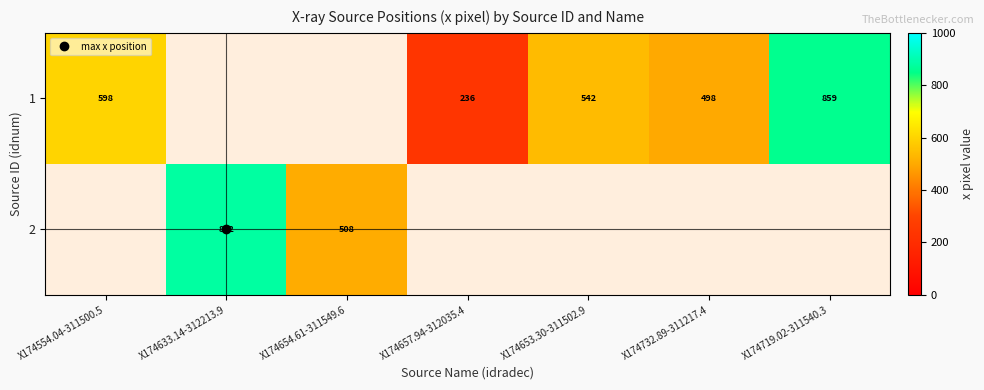

Count the number of categories in the chart.

7